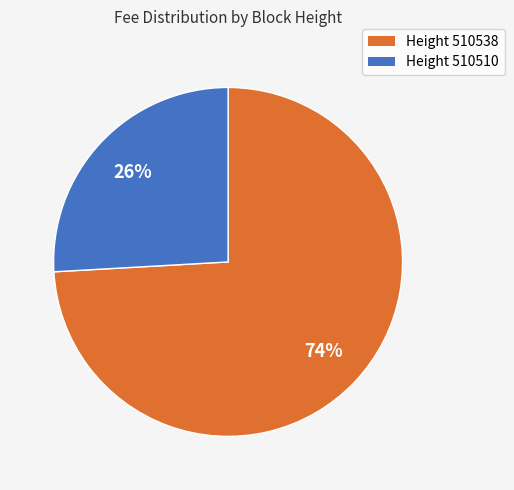

To the nearest percent, what is the average slice percentage?

50%